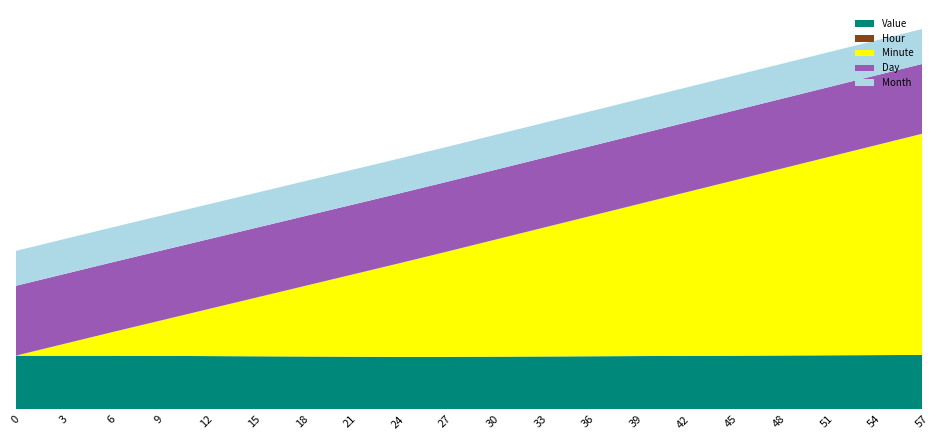

Reading right to left, transcribe all the data shown in this chart.

Value: 14.0	13.9	13.9	13.8	13.8	13.8	13.7	13.7	13.6	13.6	13.5	13.5	13.6	13.6	13.7	13.7	13.8	13.8	13.8	13.8
Hour: 0.0	0.0	0.0	0.0	0.0	0.0	0.0	0.0	0.0	0.0	0.0	0.0	0.0	0.0	0.0	0.0	0.0	0.0	0.0	0.0
Minute: 57.0	54.0	51.0	48.0	45.0	42.0	39.0	36.0	33.0	30.0	27.0	24.0	21.0	18.0	15.0	12.0	9.0	6.0	3.0	0.0
Day: 18.0	18.0	18.0	18.0	18.0	18.0	18.0	18.0	18.0	18.0	18.0	18.0	18.0	18.0	18.0	18.0	18.0	18.0	18.0	18.0
Month: 9.0	9.0	9.0	9.0	9.0	9.0	9.0	9.0	9.0	9.0	9.0	9.0	9.0	9.0	9.0	9.0	9.0	9.0	9.0	9.0